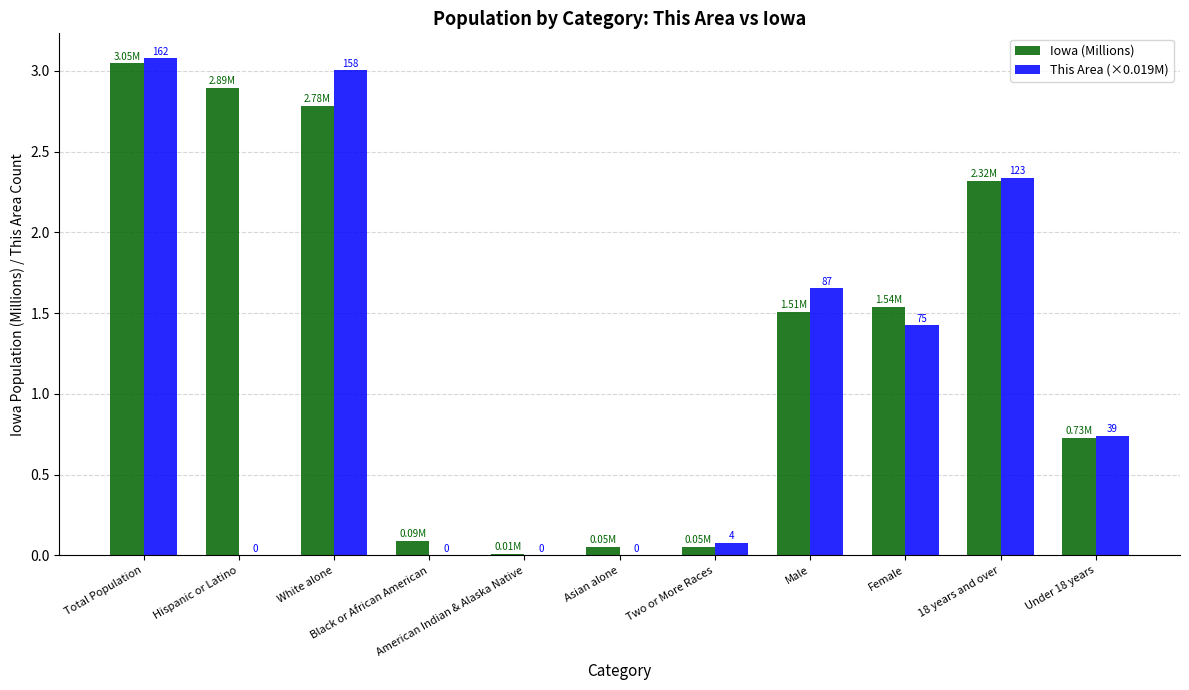

Between Two or More Races and Under 18 years, which series saw the biggest shift?

Iowa (Millions)